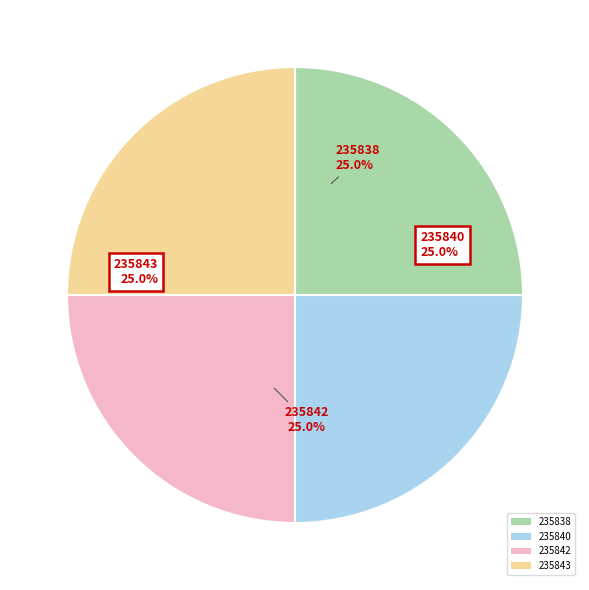

To the nearest percent, what is the average slice percentage?

25%